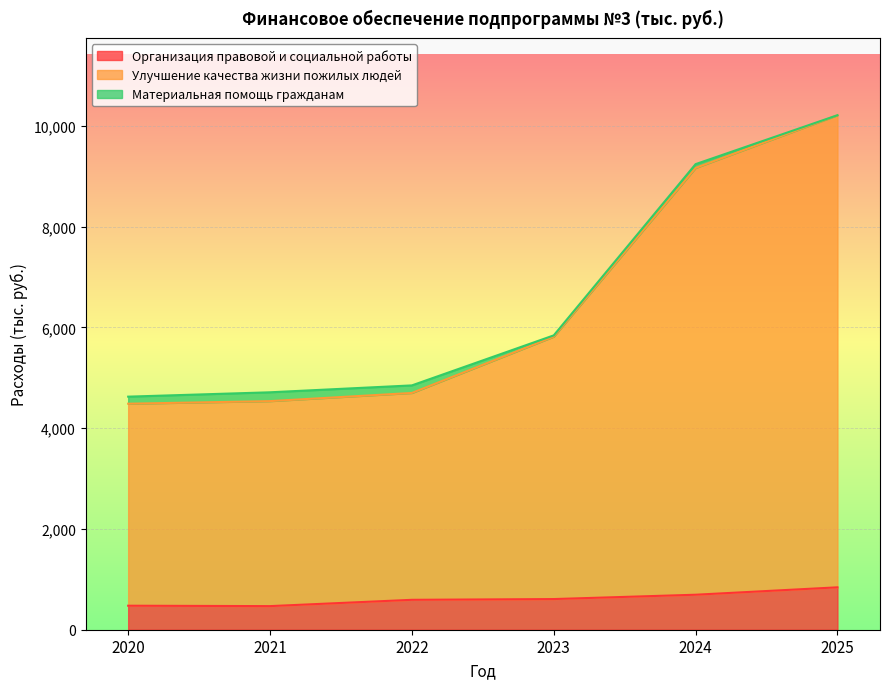

What is the approximate value of Организация правовой и социальной работы at 2021?

468.5